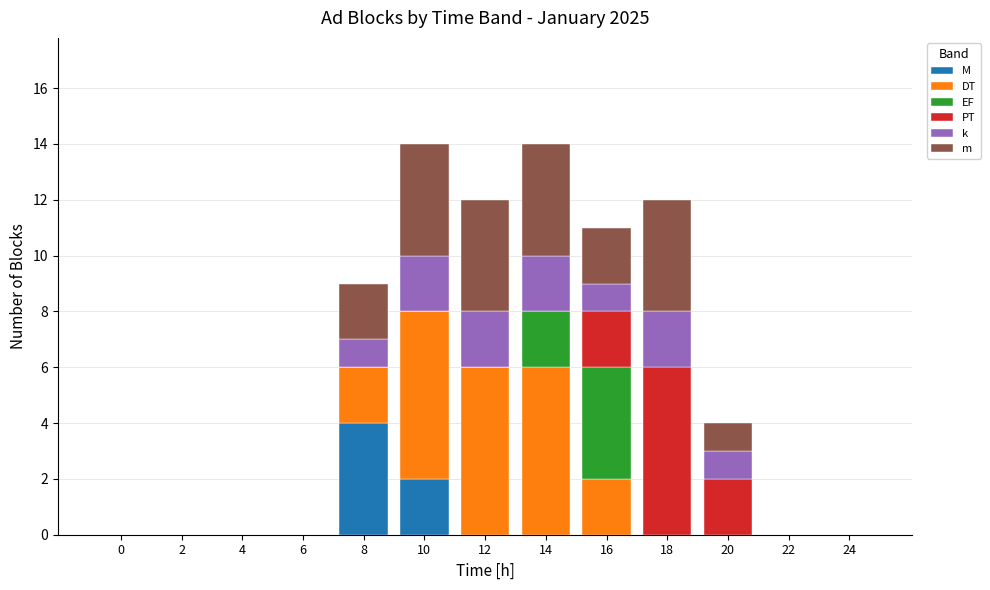

True or false: M has a value of -2 at 4.

False